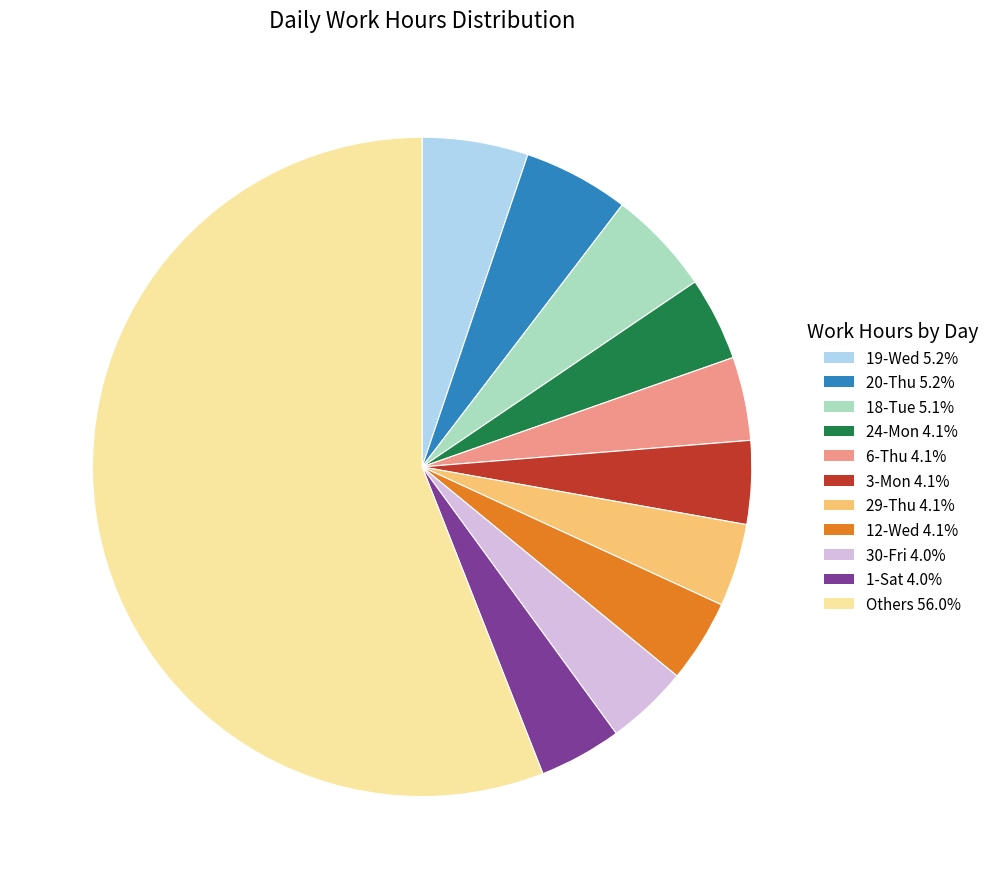

How many segments does this pie chart have?

11